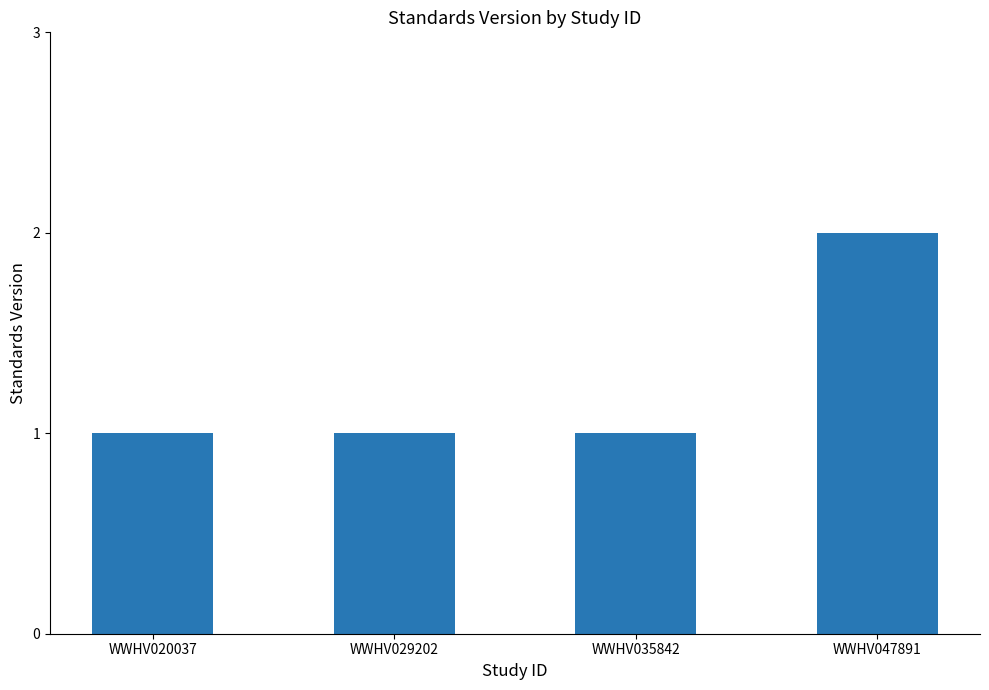

What is the change in value from WWHV020037 to WWHV047891?

+1